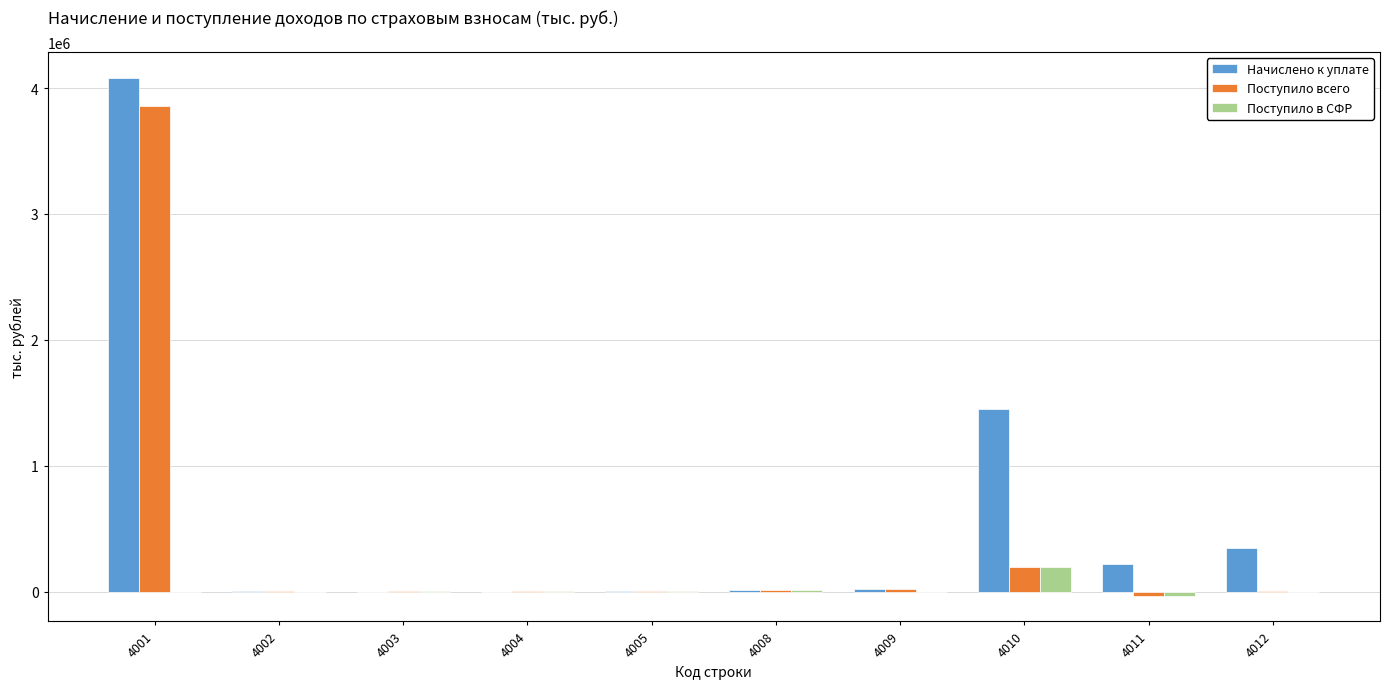

At which category is the sum across all series the highest?

4001